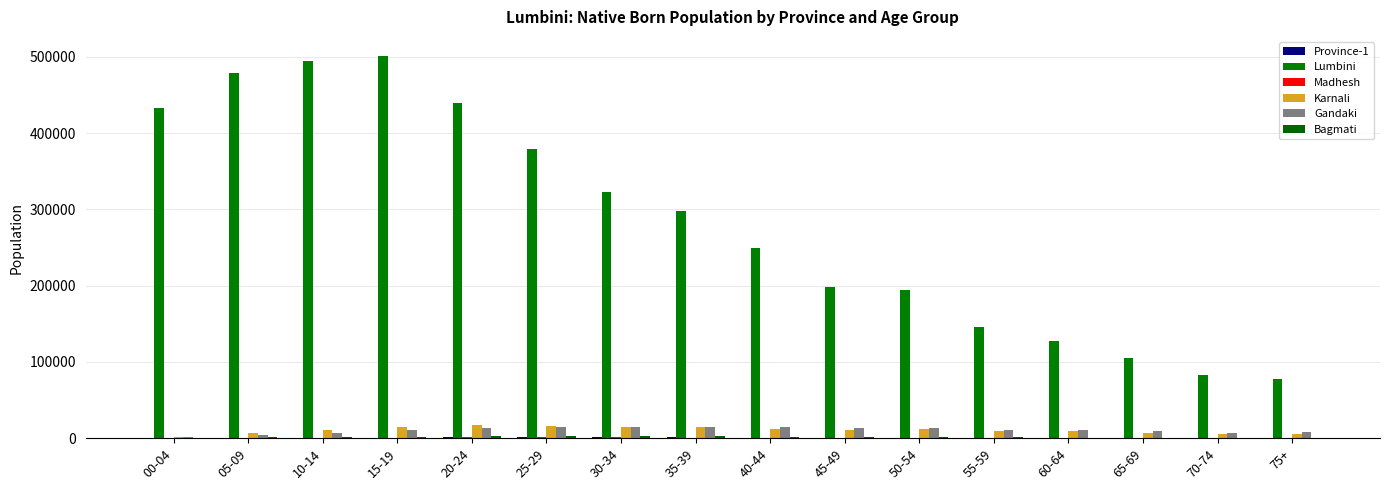

At 70-74, list the series in order from largest to smallest.

Lumbini, Gandaki, Karnali, Bagmati, Province-1, Madhesh